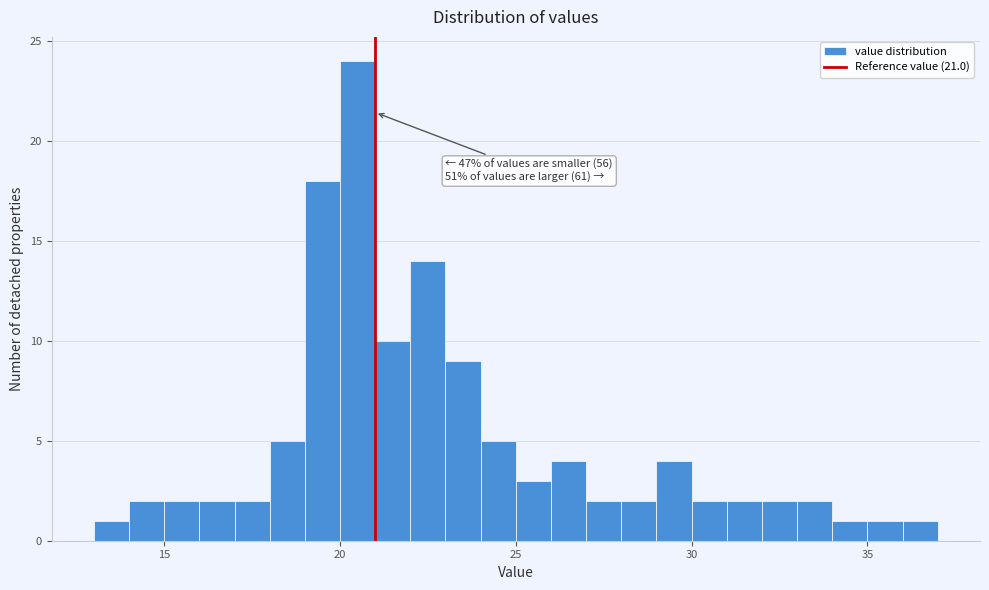

Read against the x-axis, roughly where is the centre of the tallest bar?

20.5